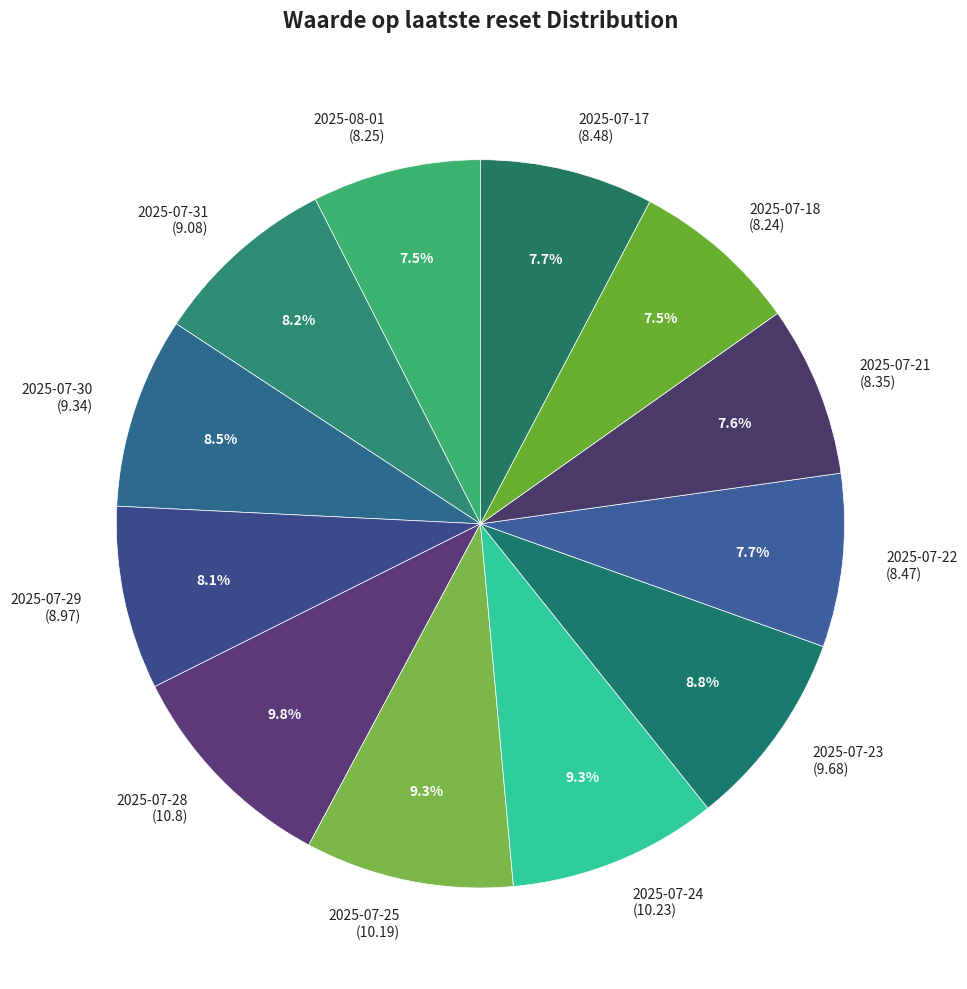

Does any single category account for the majority?

No